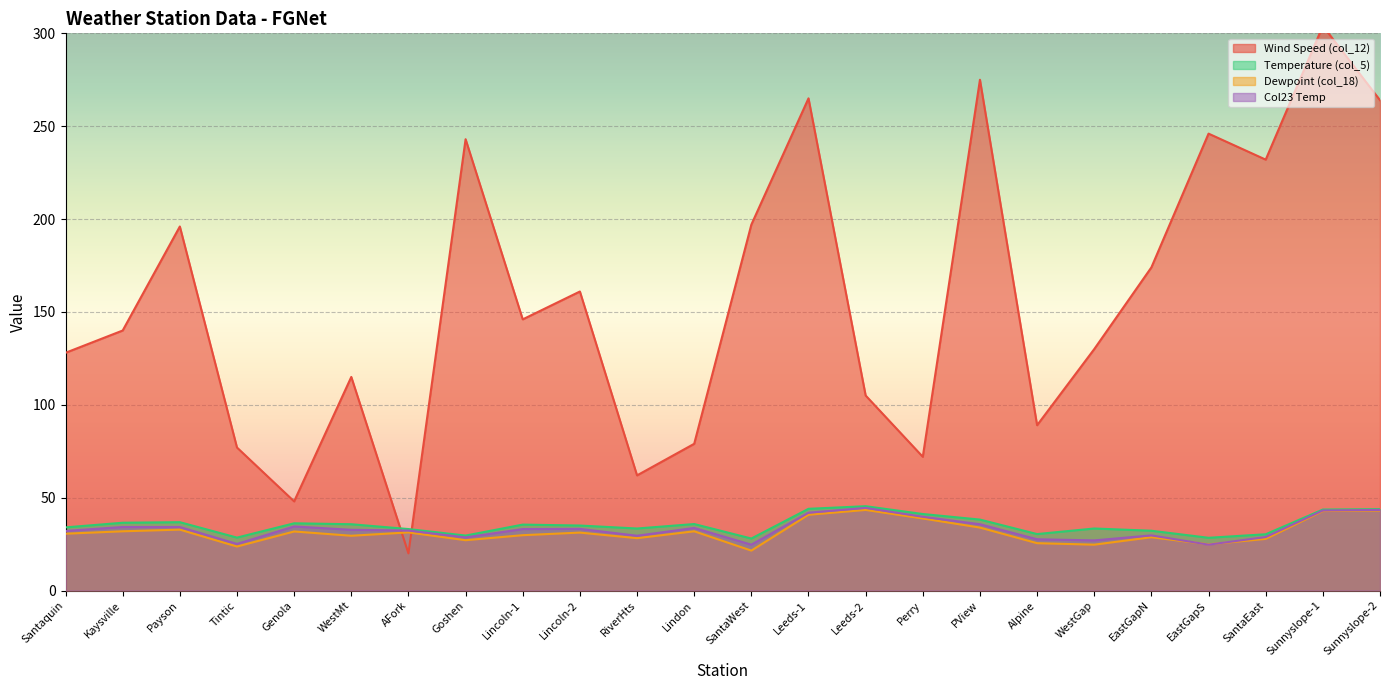

How many categories are shown in the chart?

24